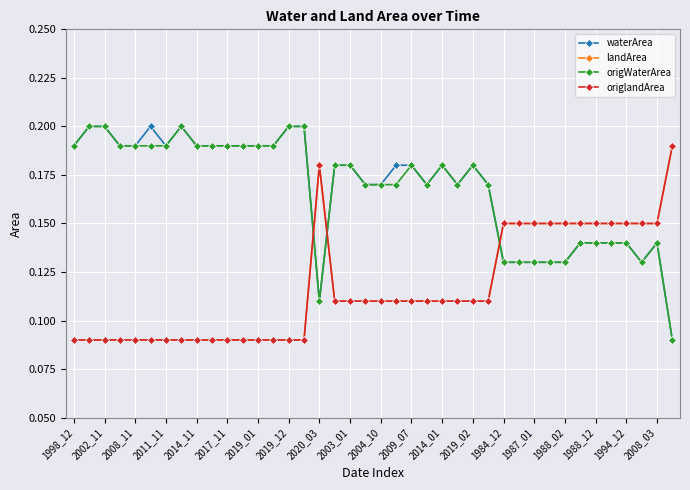

At which category is the sum across all series the highest?

2002_11